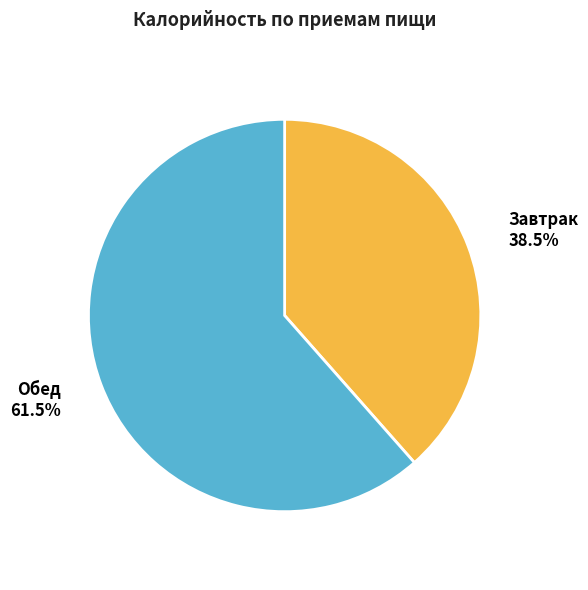

Rank the categories by value from highest to lowest.

Обед, Завтрак